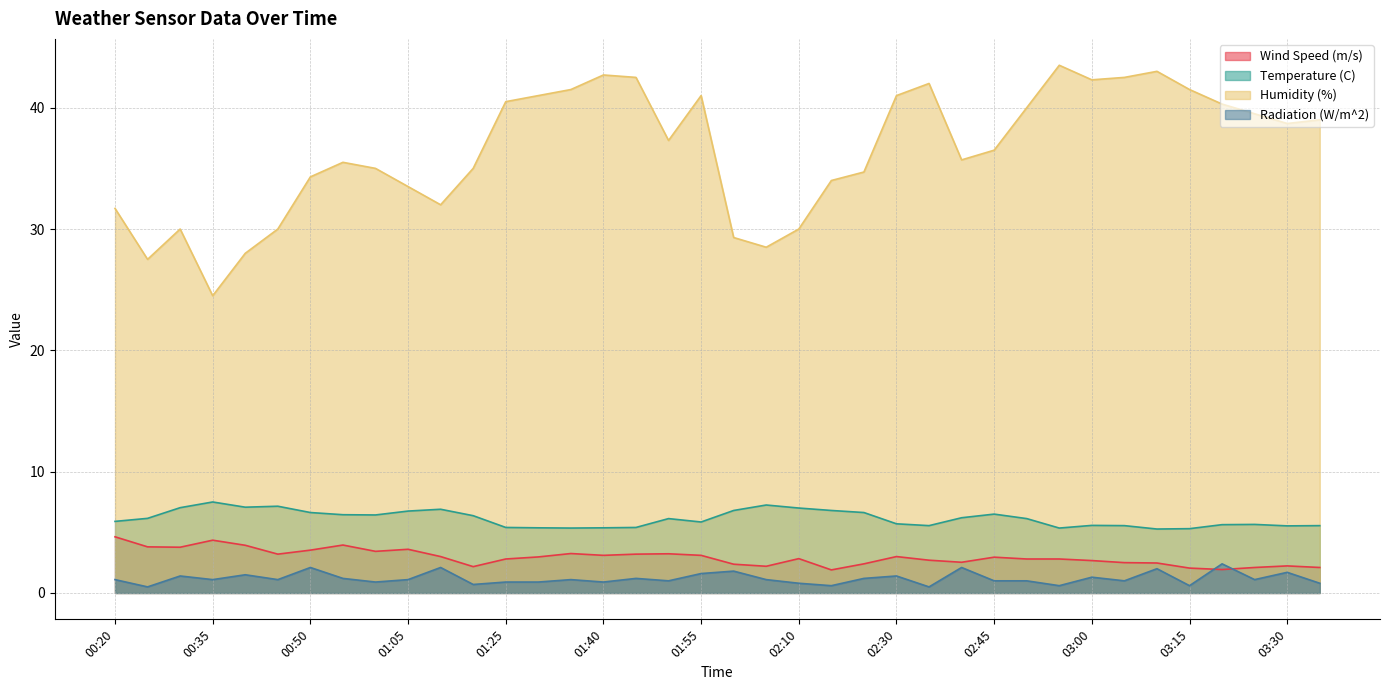

The Radiation (W/m^2) series shows 0.8 at 03:35. True or false?

True